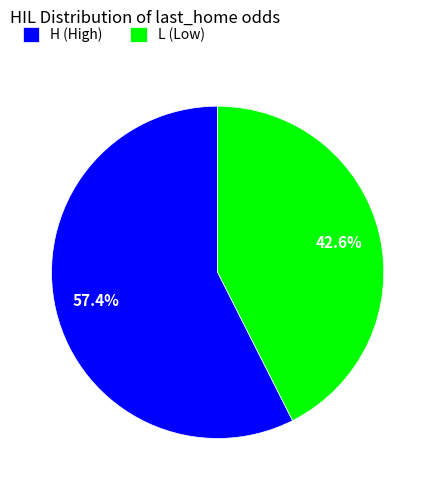

Is there a majority slice in this chart?

Yes